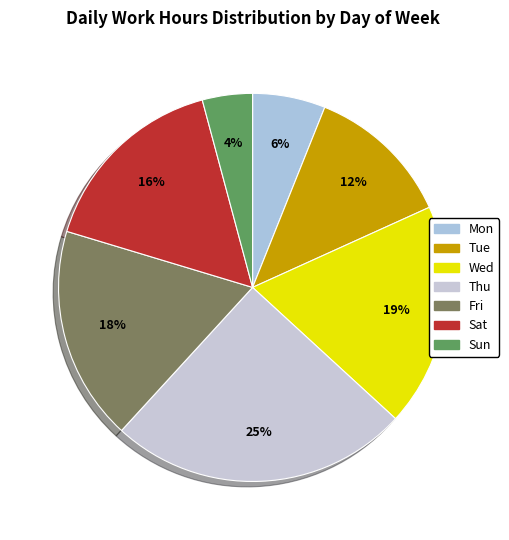

Combined, what portion of the pie is Wed and Fri?

36.5%